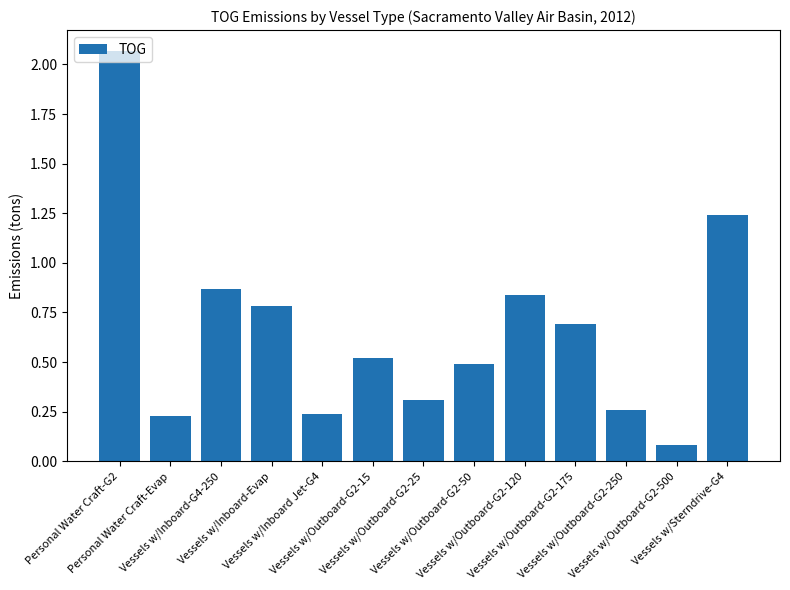

What is the label of the 13th bar from the left?

Vessels w/Sterndrive-G4